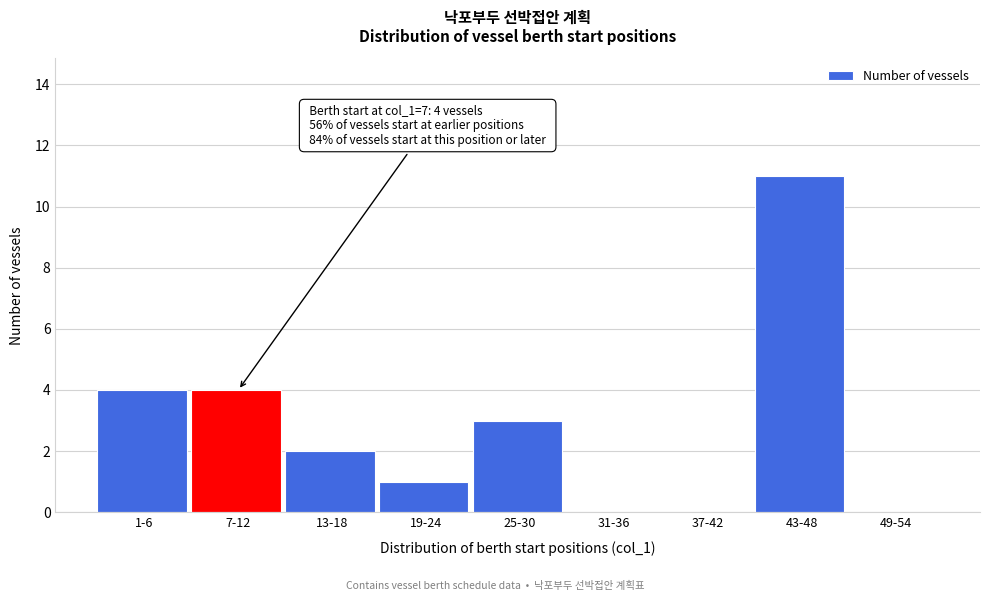

Reading left to right, list all the values displayed in this chart.

1-6=4	7-12=4	13-18=2	19-24=1	25-30=3	31-36=0	37-42=0	43-48=11	49-54=0